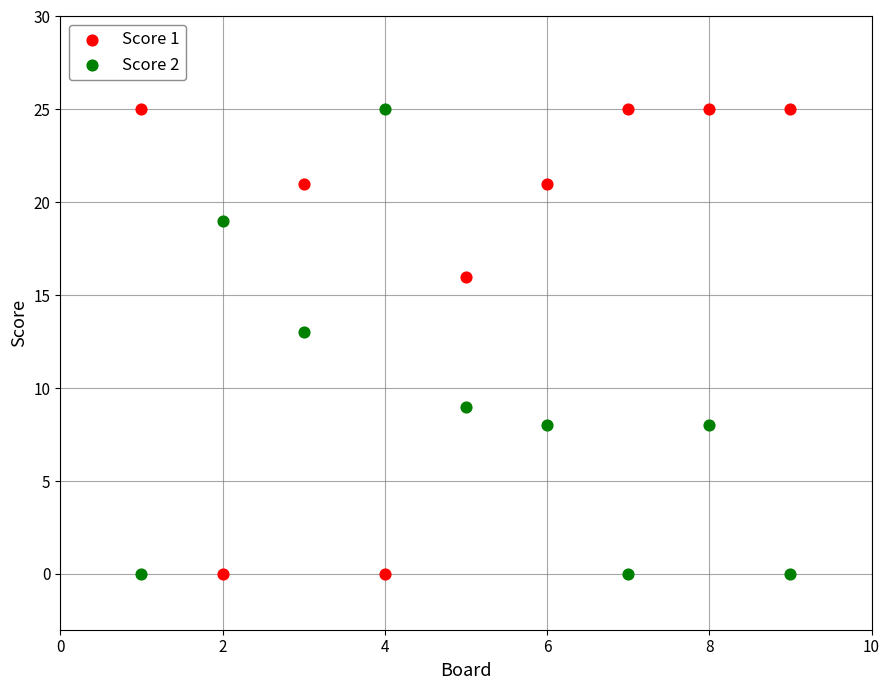

What is the X range (max minus min) for the scatter plot?

8